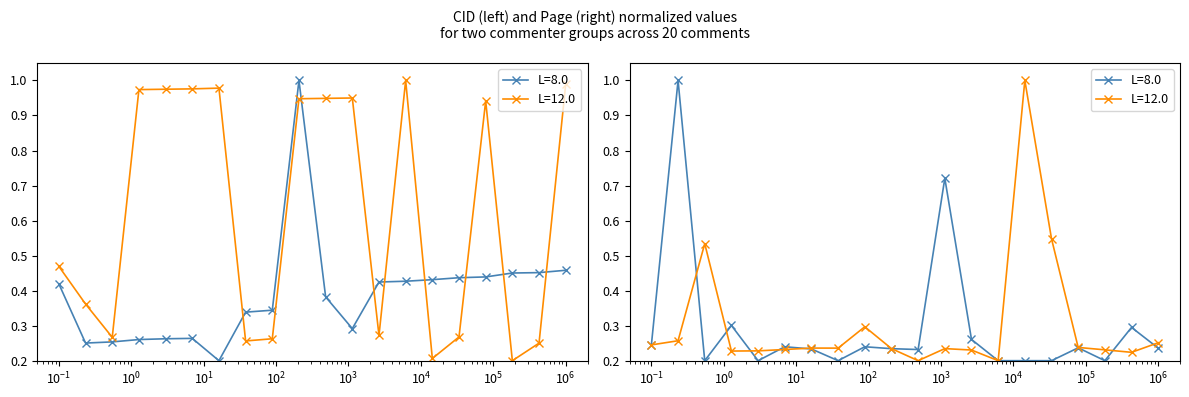

What is the maximum value shown in the chart?

1.0